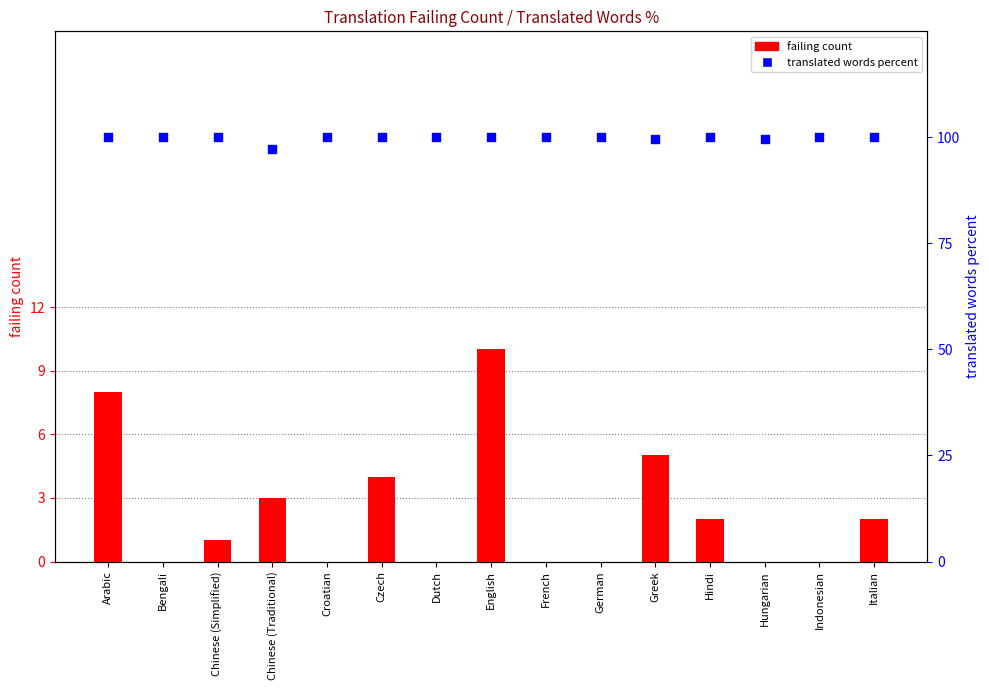

Which series has the largest Y range (max minus min)?

failing count